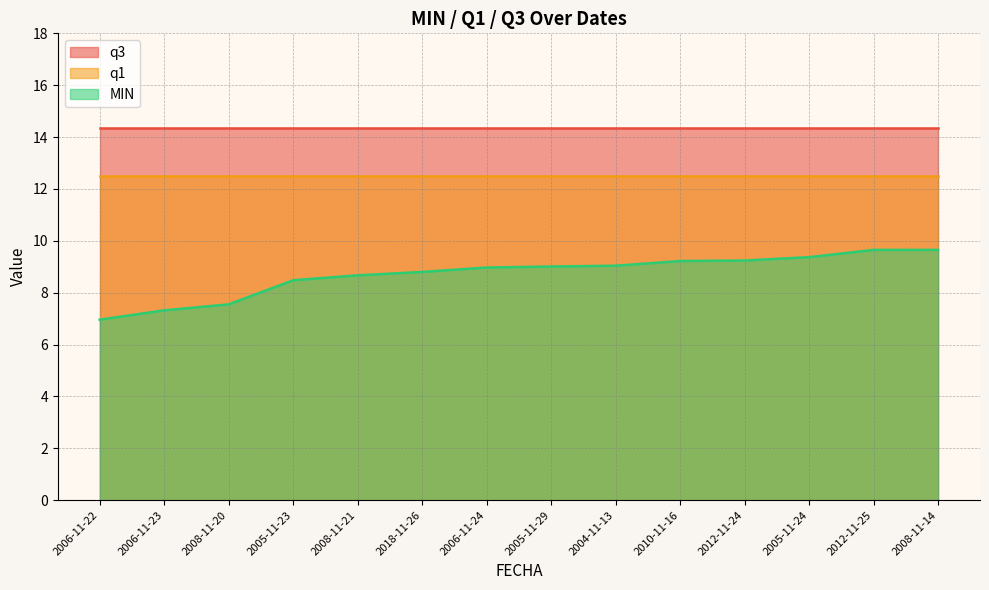

How many lines are shown in the chart?

3